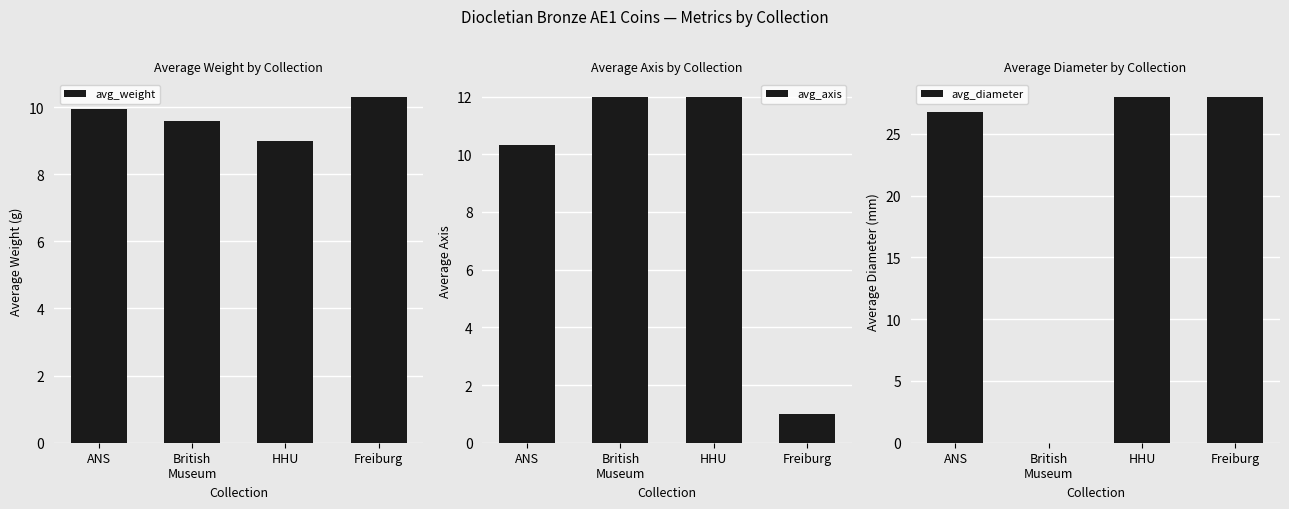

How many bars are there in total?

12